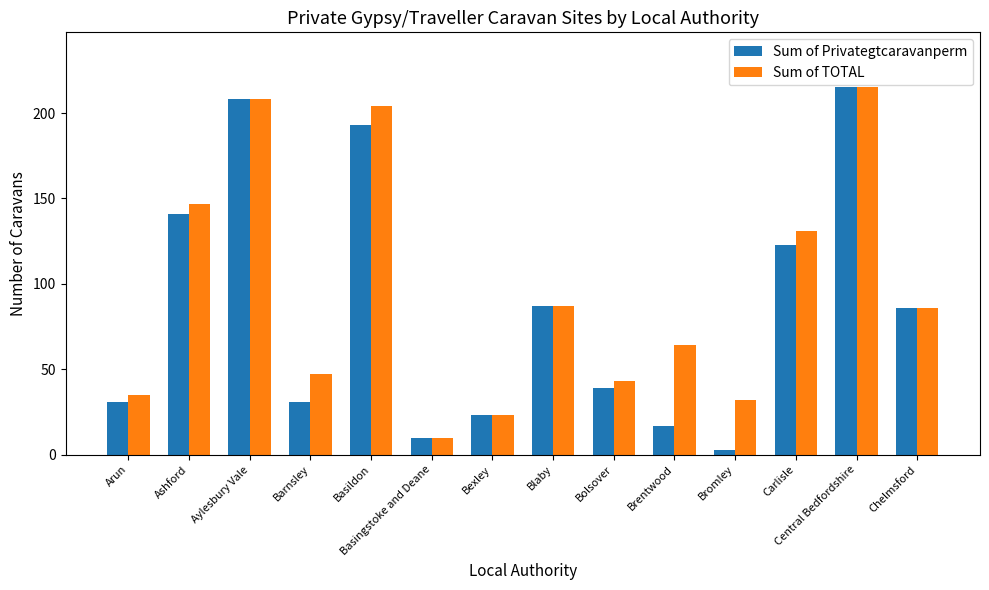

What is the label of the 9th bar from the right?

Basingstoke and Deane